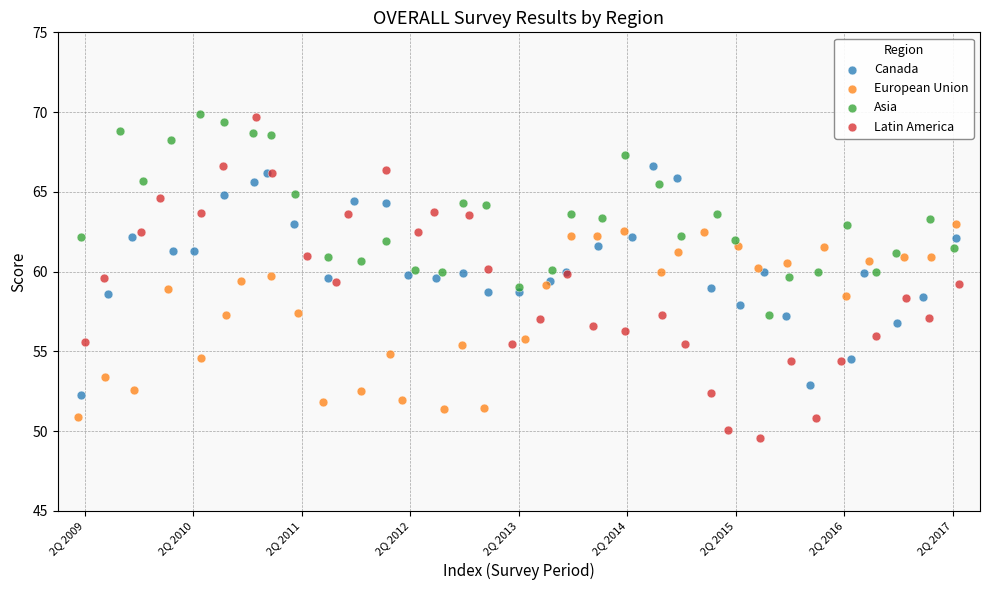

Which series contains the lowest Y value?

Latin America